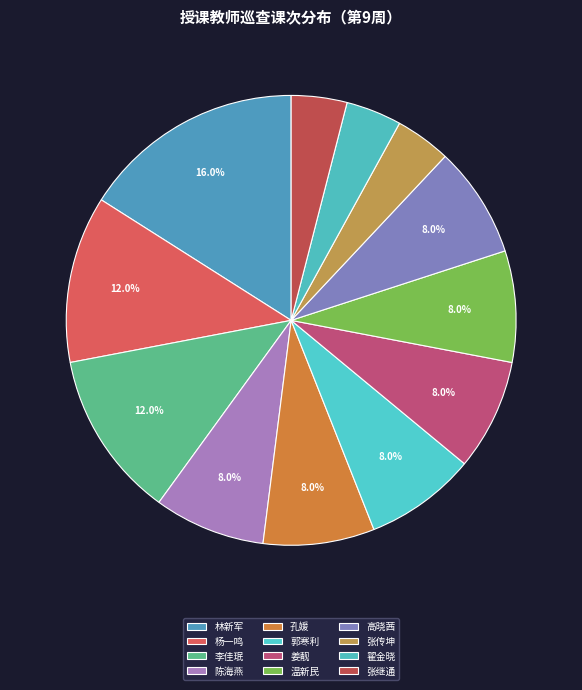

The 姜靓 slice represents 1% of the pie. True or false?

False